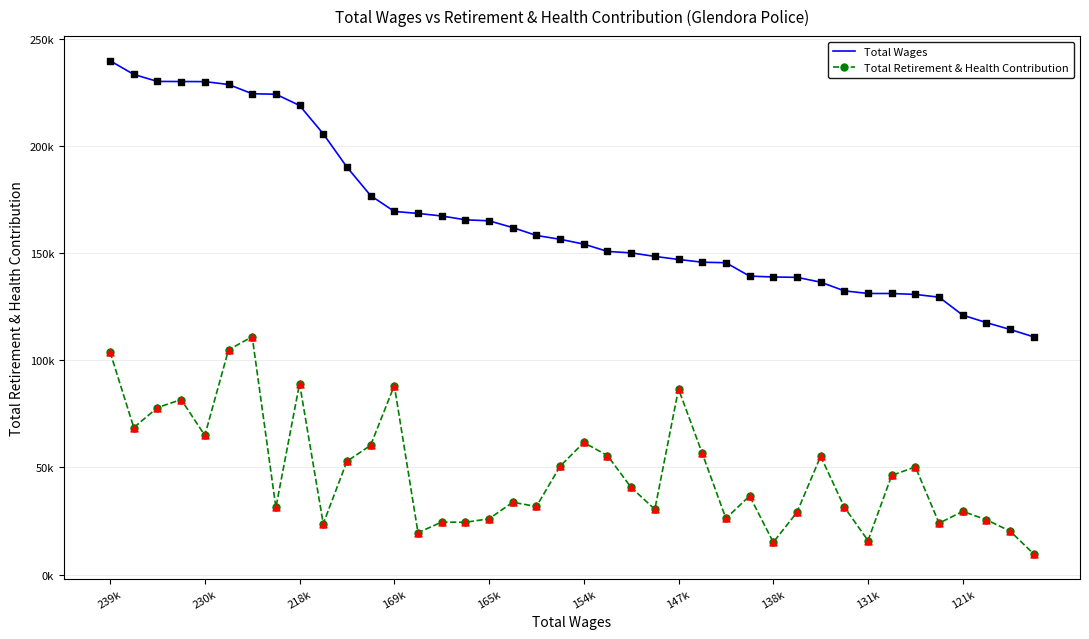

What are all the series names shown in the legend?

Total Wages, Total Retirement & Health Contribution